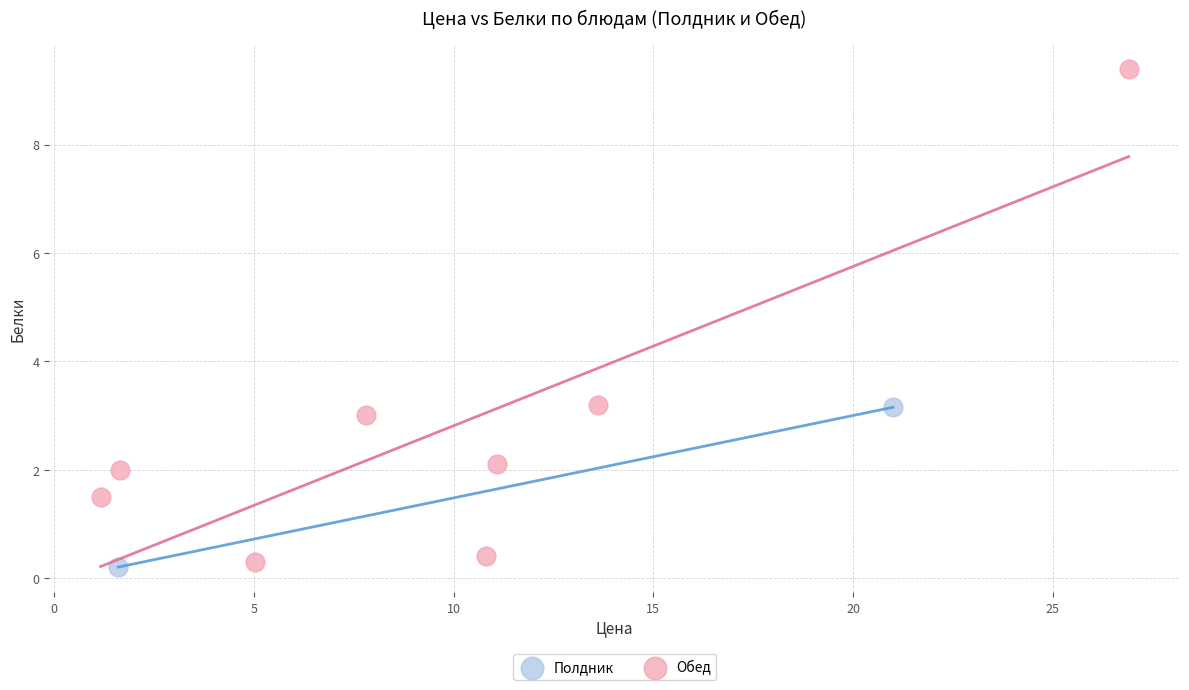

What are all the series names shown in the legend?

Полдник, Обед